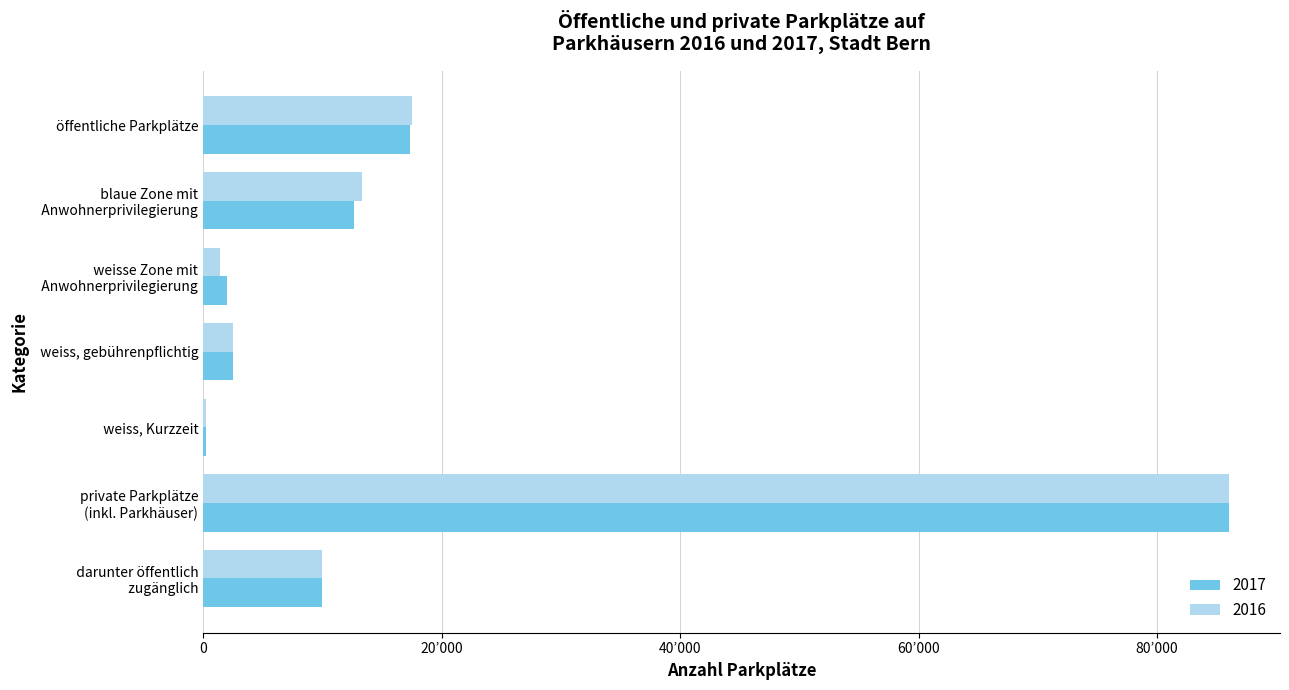

What are all the series names shown in the legend?

2017, 2016